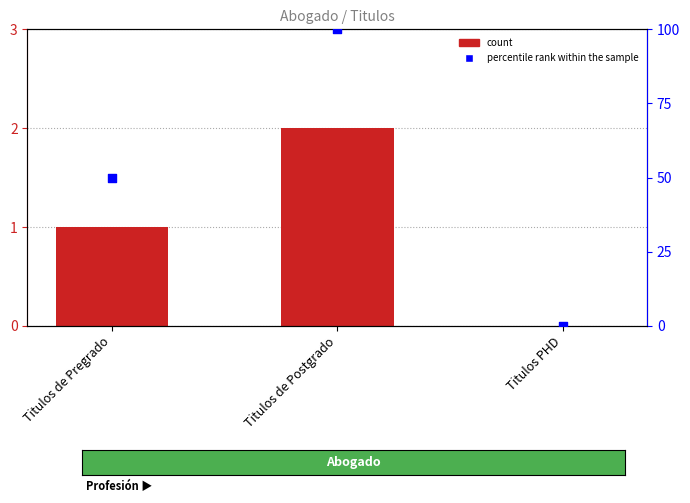

Which series contains the highest Y value?

percentile rank within the sample